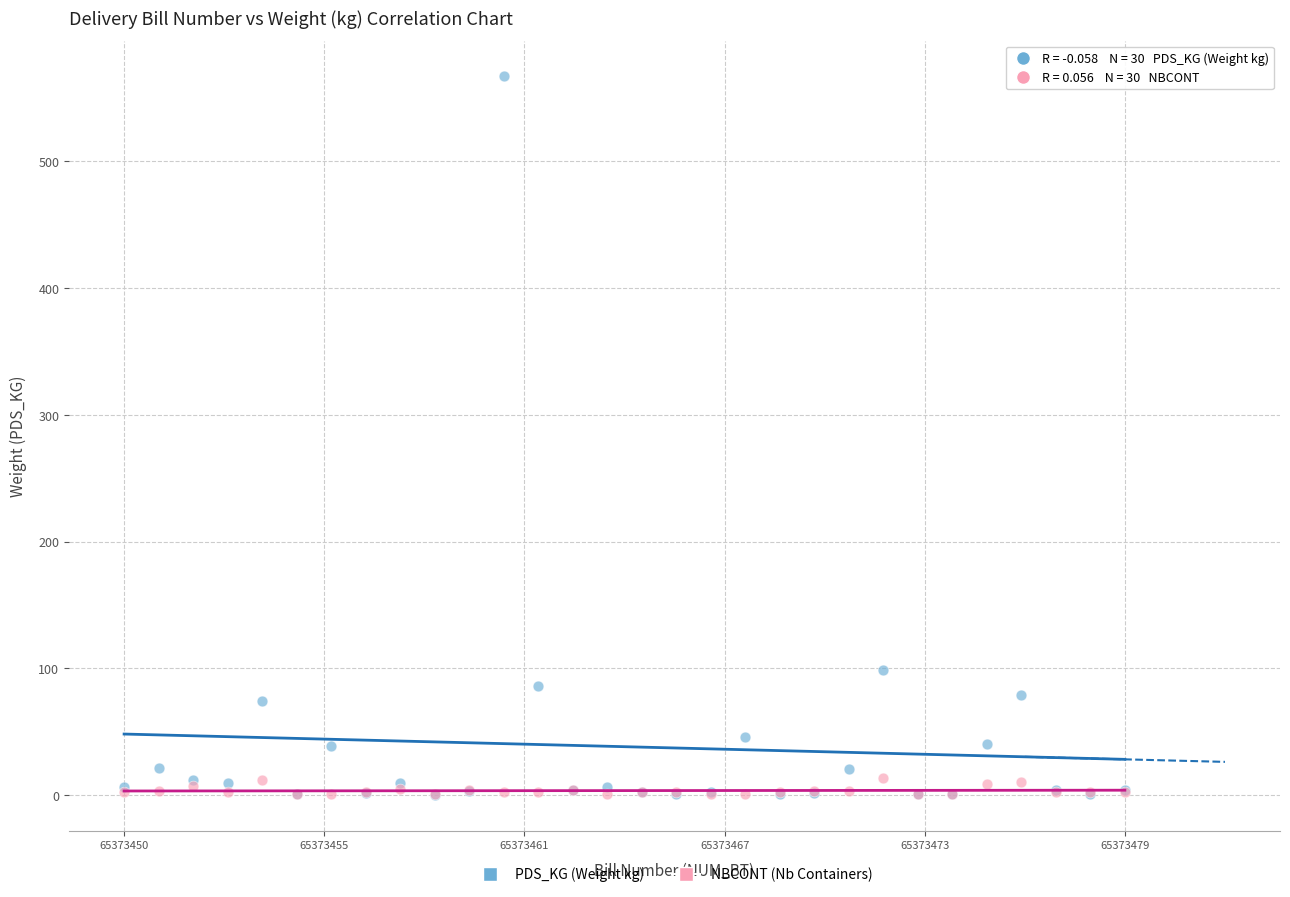

Across all series, what Y value is closest to 283?

98.6